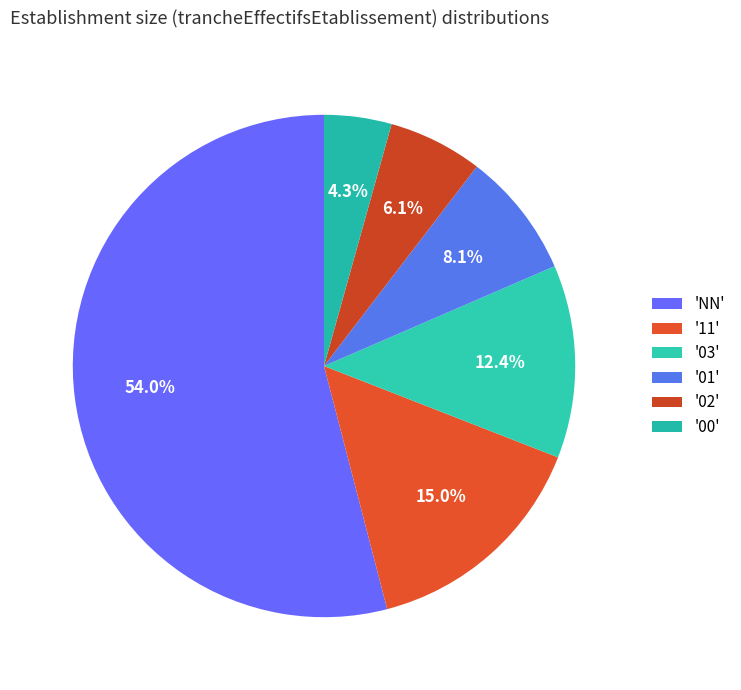

Count the number of slices in the pie.

6